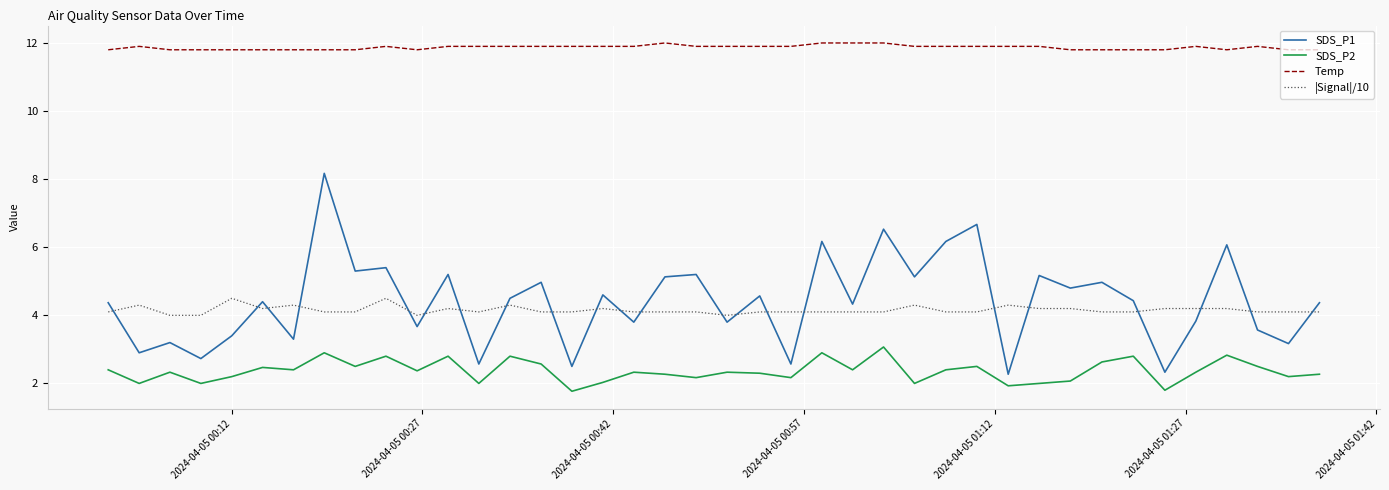

At how many categories does at least one series exceed 10?

40